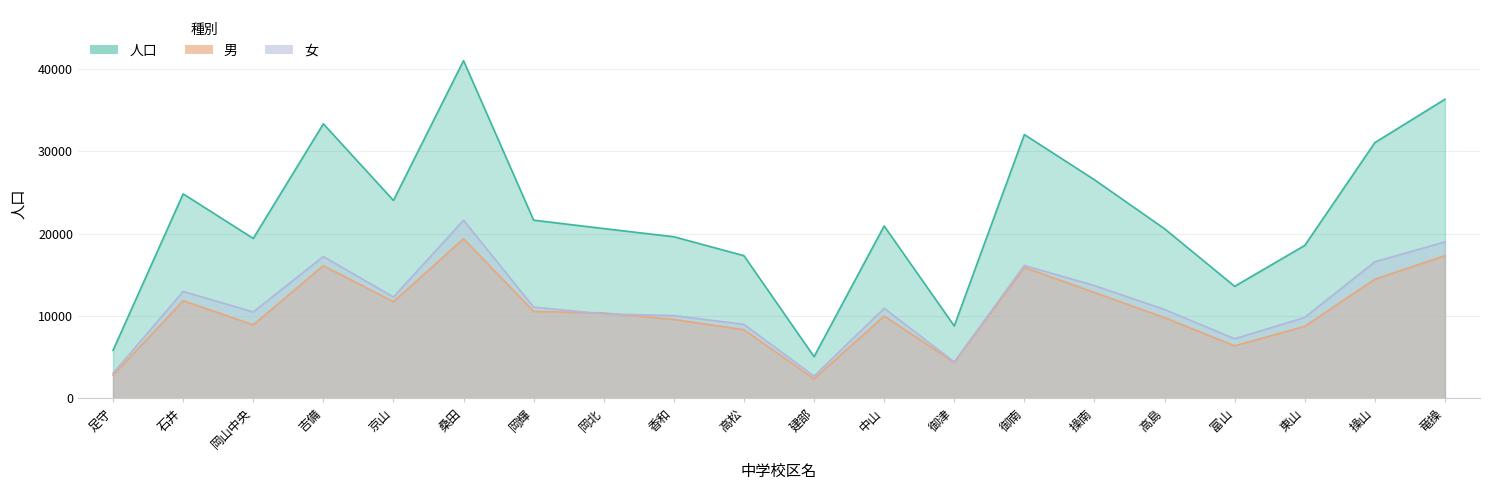

What is the minimum value shown in the chart?

2368